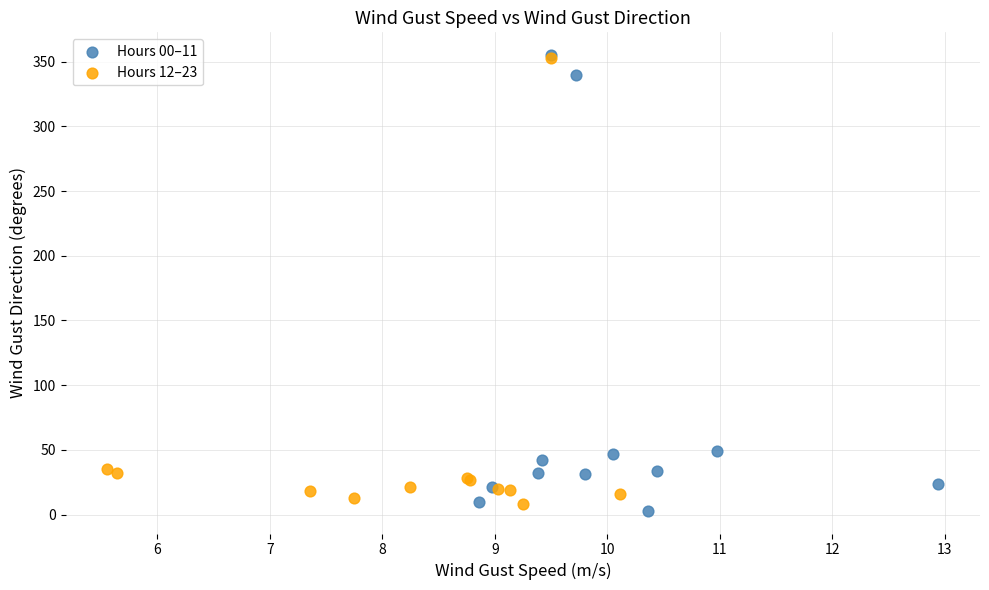

What are all the series names shown in the legend?

Hours 00–11, Hours 12–23